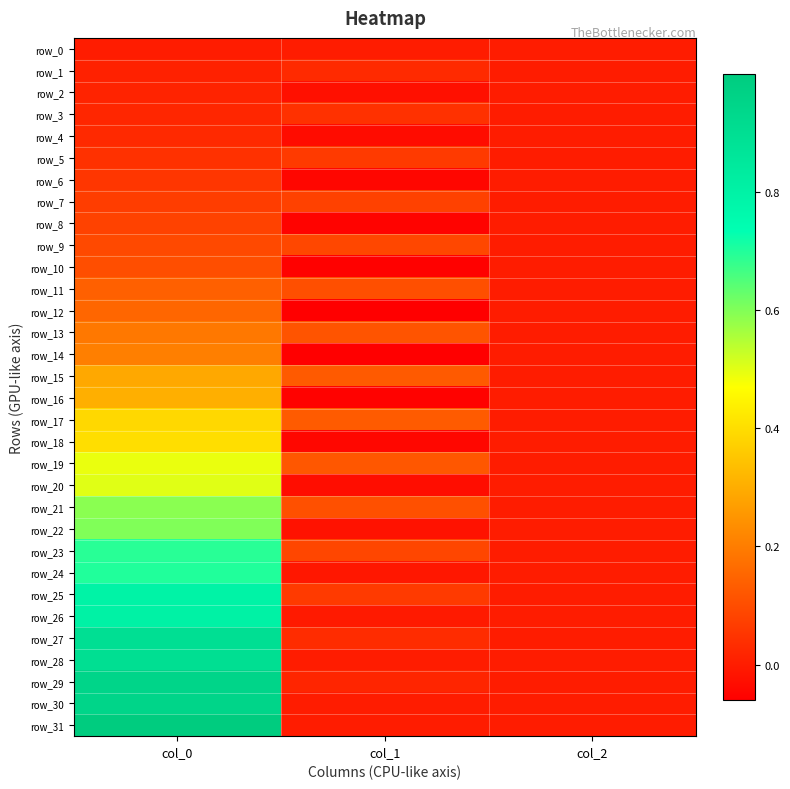

Which series has the widest spread of values?

row_31